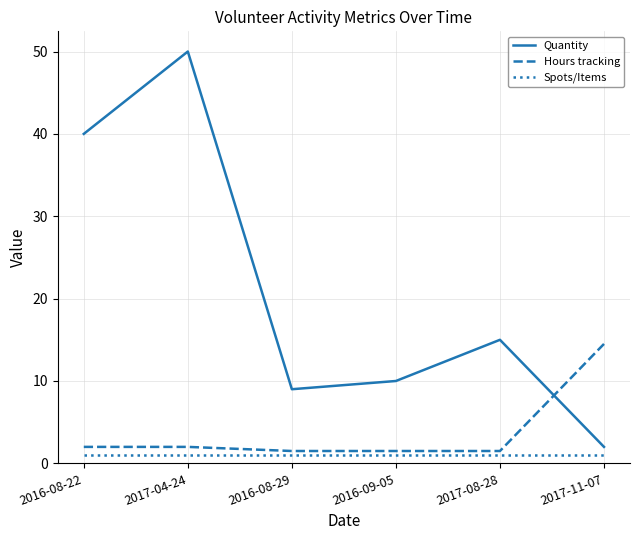

How many series are shown in this chart?

3